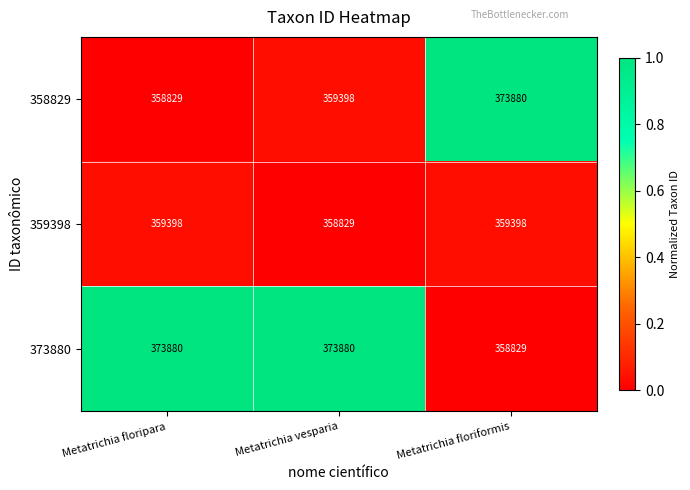

How many values in the 373880 series are below 373880?

1